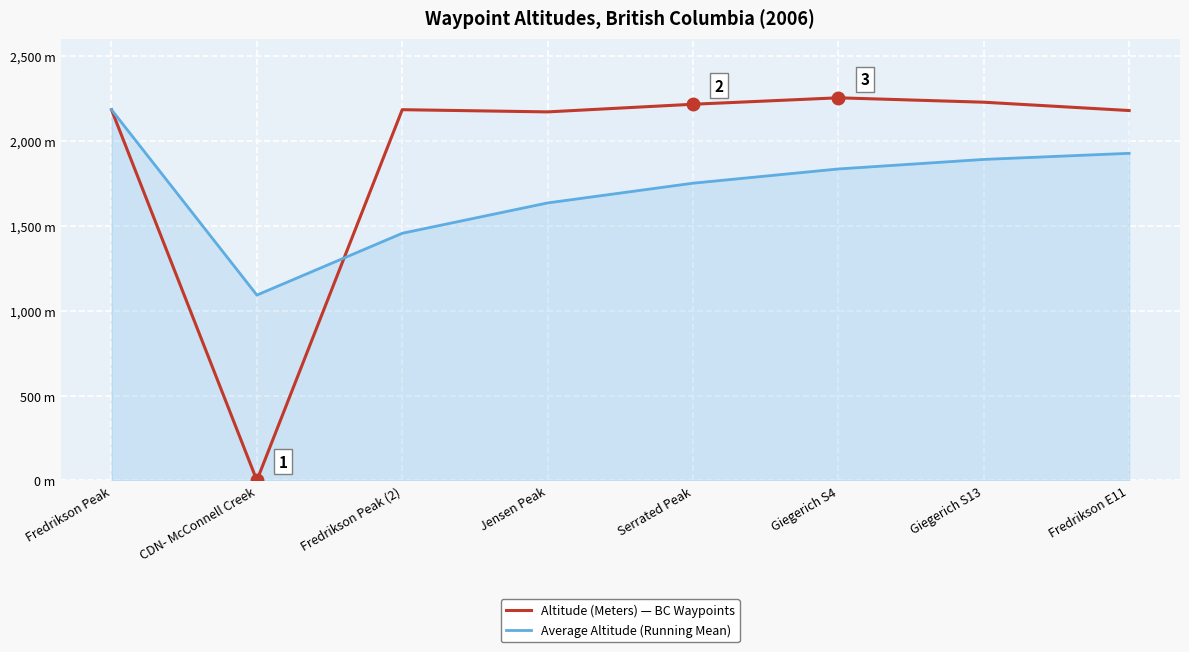

At which category does Average Altitude (Running Mean) reach its first local valley?

CDN- McConnell Creek